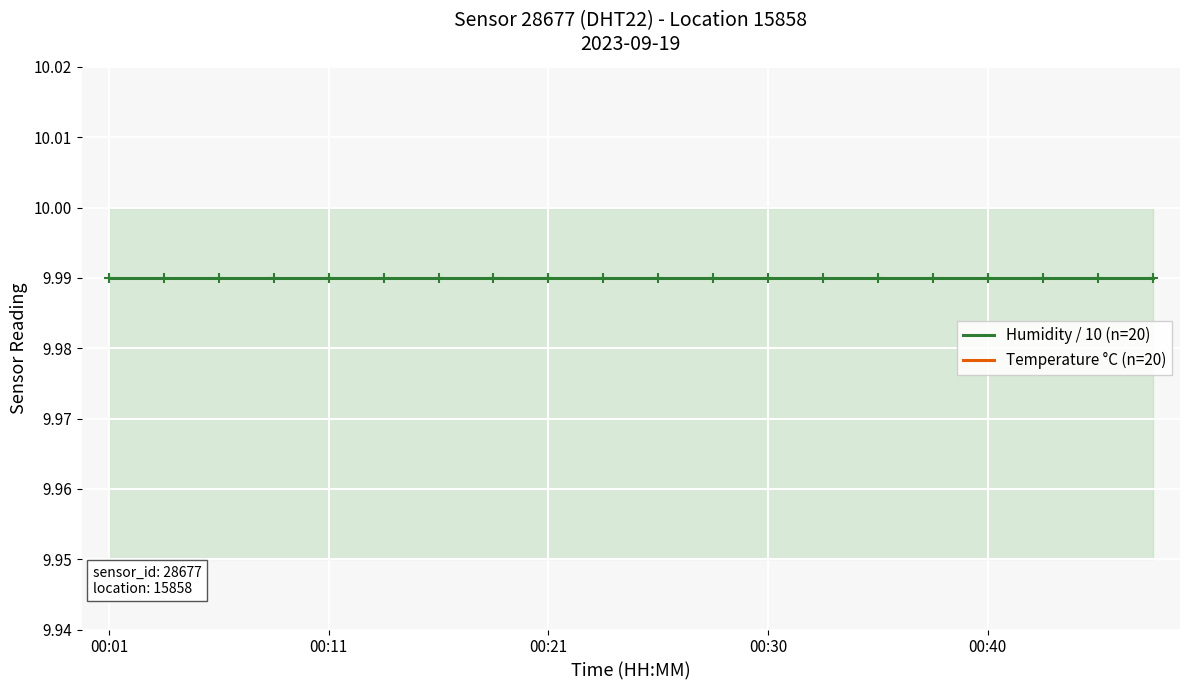

True or false: Temperature °C (n=20) and Humidity / 10 (n=20) cross at least once.

False